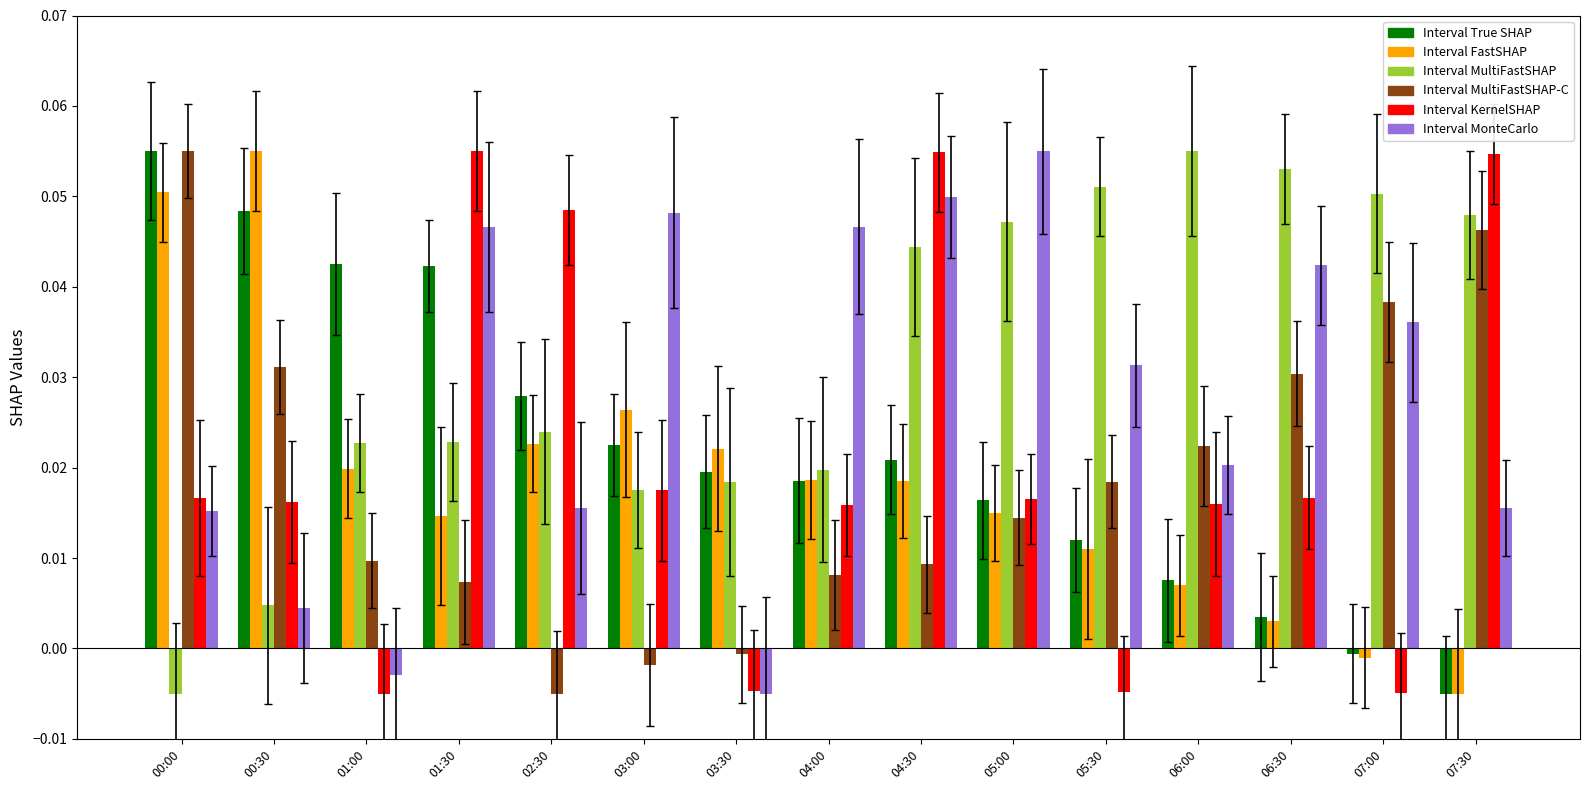

What is the total value across all series at 01:30?

0.2